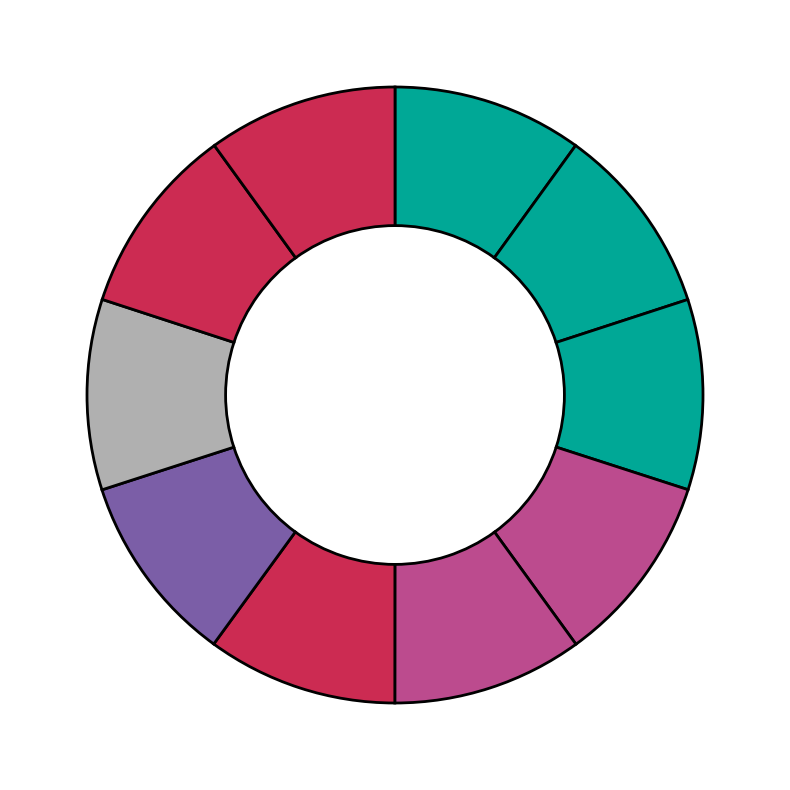

Count the number of slices in the pie.

10